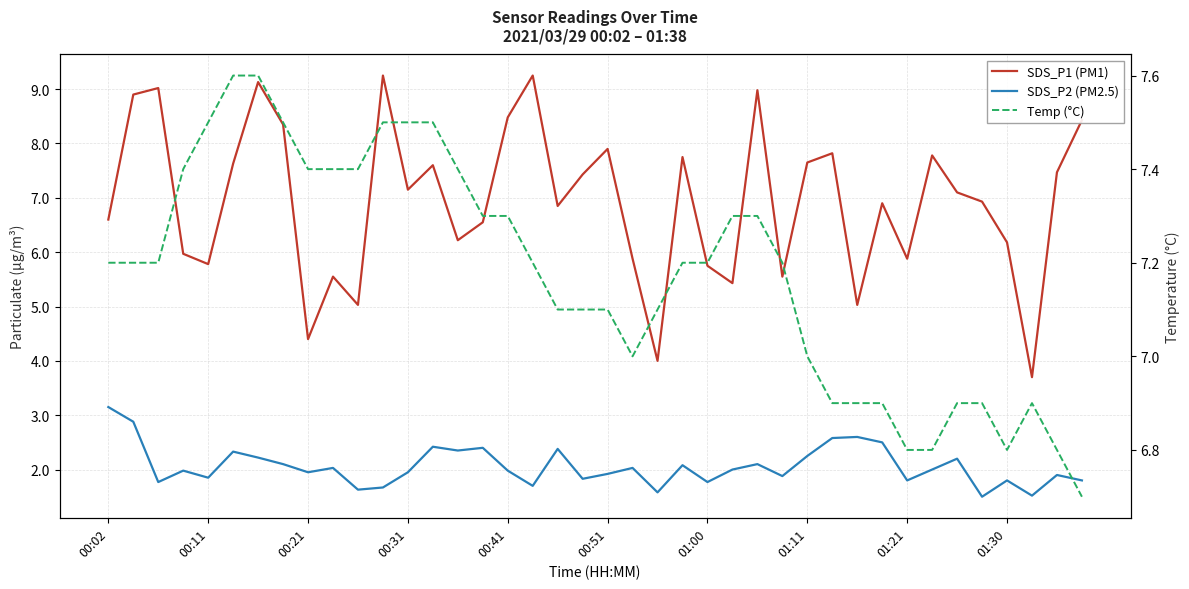

The SDS_P1 (PM1) series shows 1.3 at 37. True or false?

False